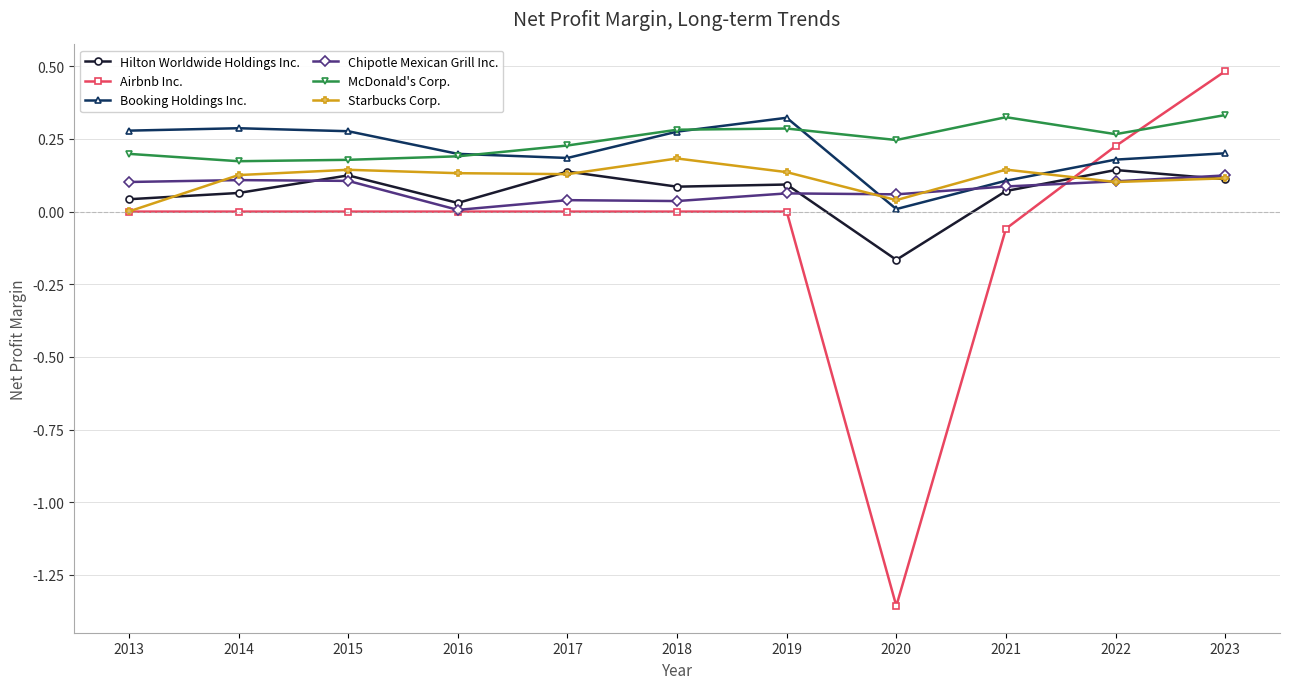

Is the value of Airbnb Inc. at 2013 greater than the value of Hilton Worldwide Holdings Inc. at 2022?

No